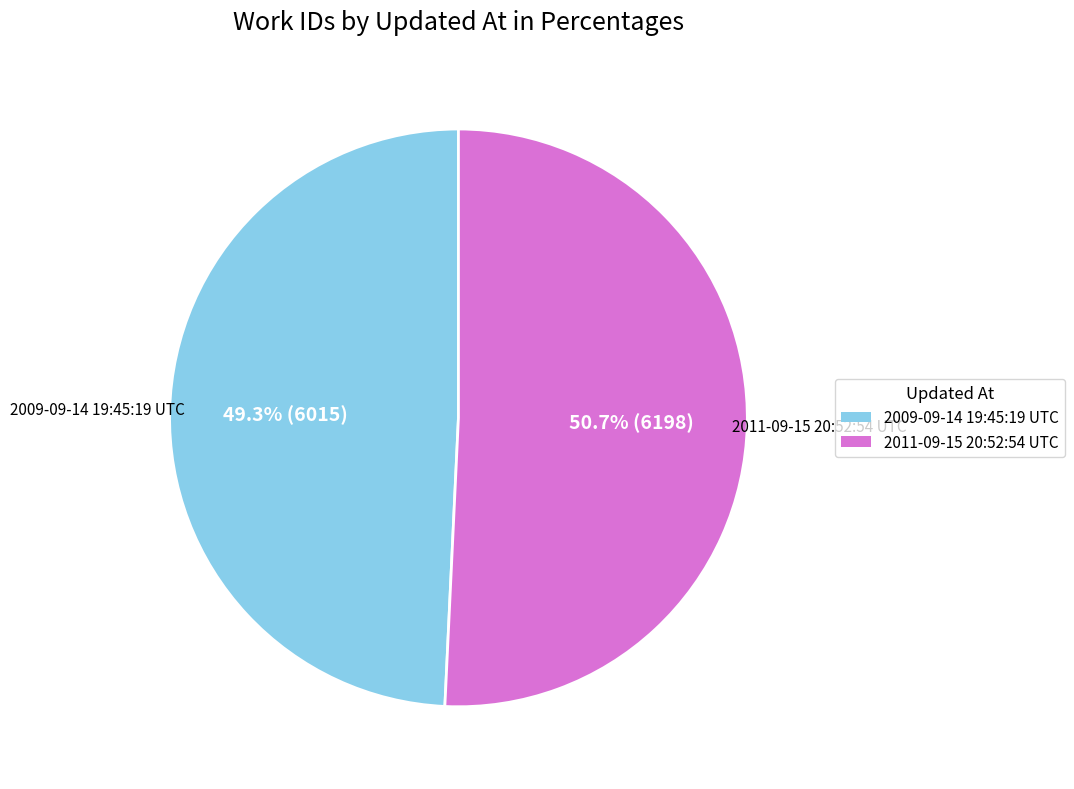

How much of the chart is everything except 2011-09-15 20:52:54 UTC?

49.3%